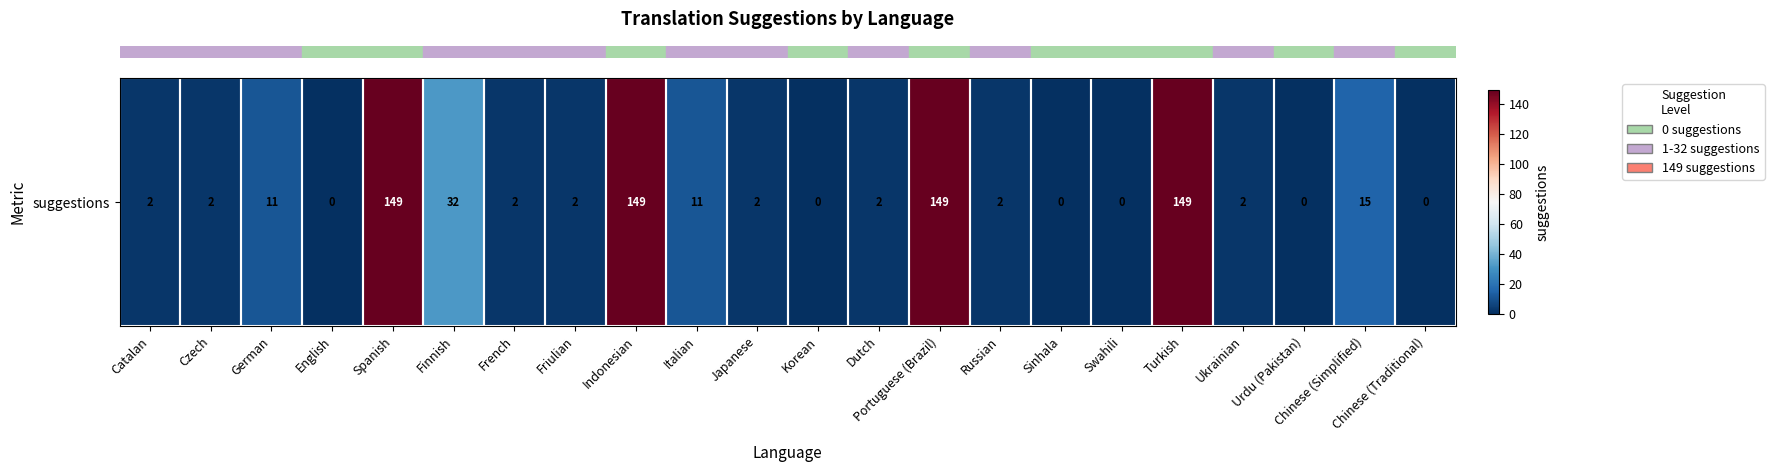

At which category does the chart reach its minimum across all series?

English